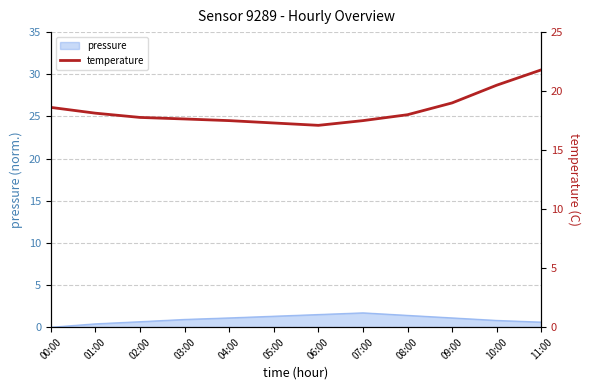

The value of pressure at 00:00 is 0.0. True or false?

True